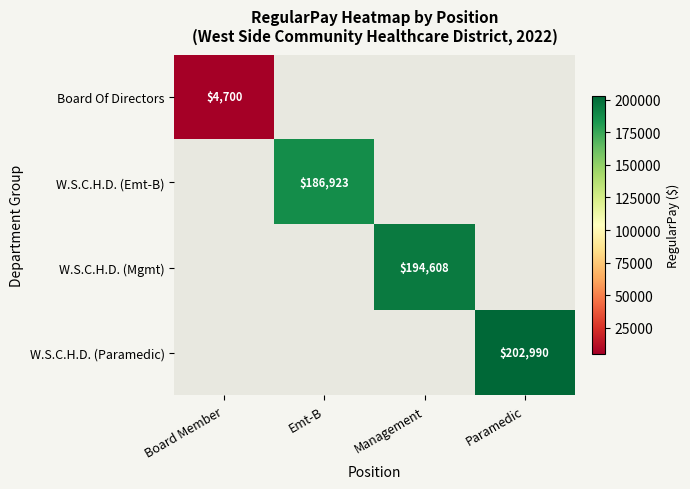

The value of Board Of Directors at Board Member is 1812.9. True or false?

False